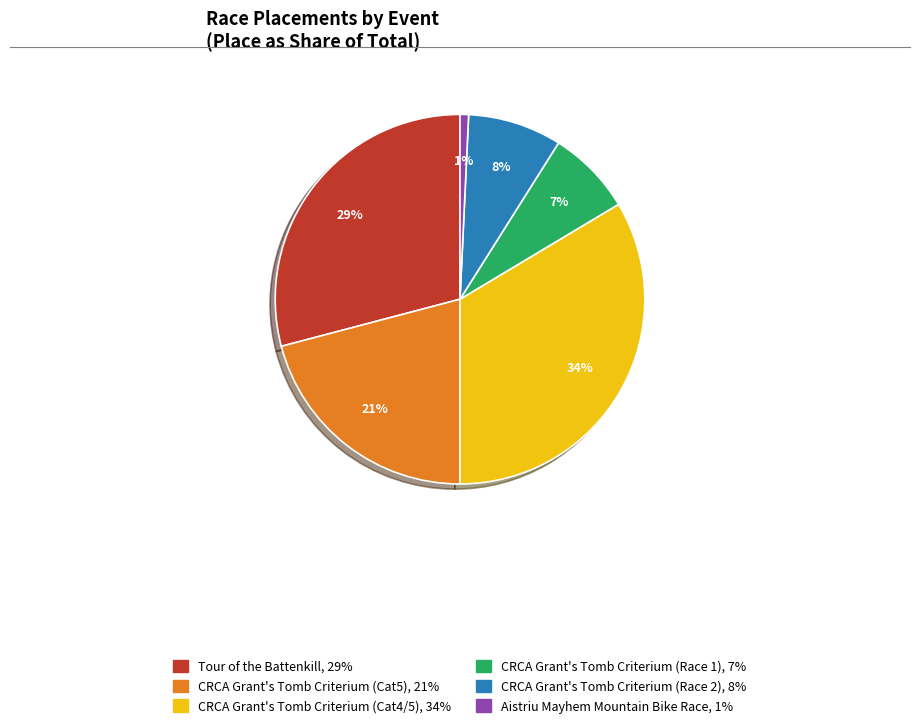

What is the largest slice in the pie chart?

CRCA Grant's Tomb Criterium (Cat4/5)